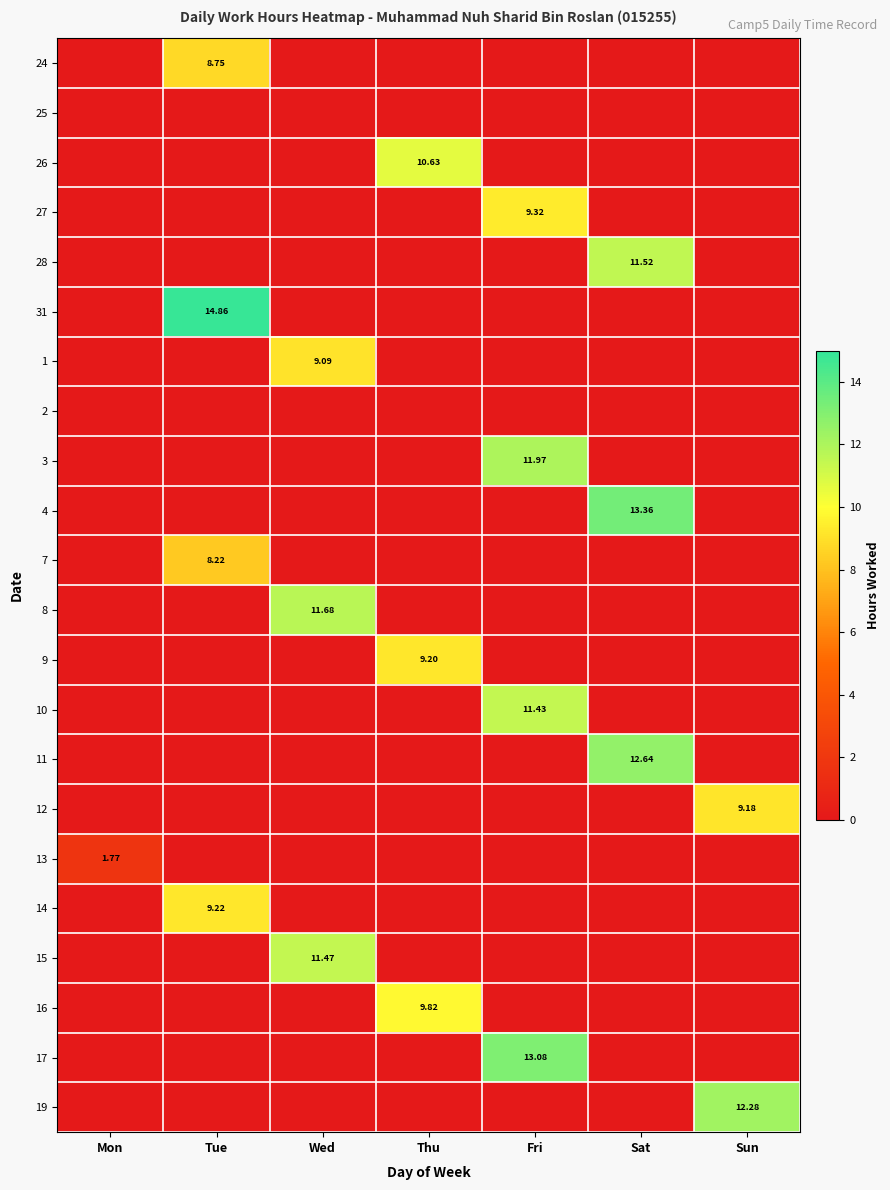

True or false: 11 has a value of 7.7 at Wed.

False